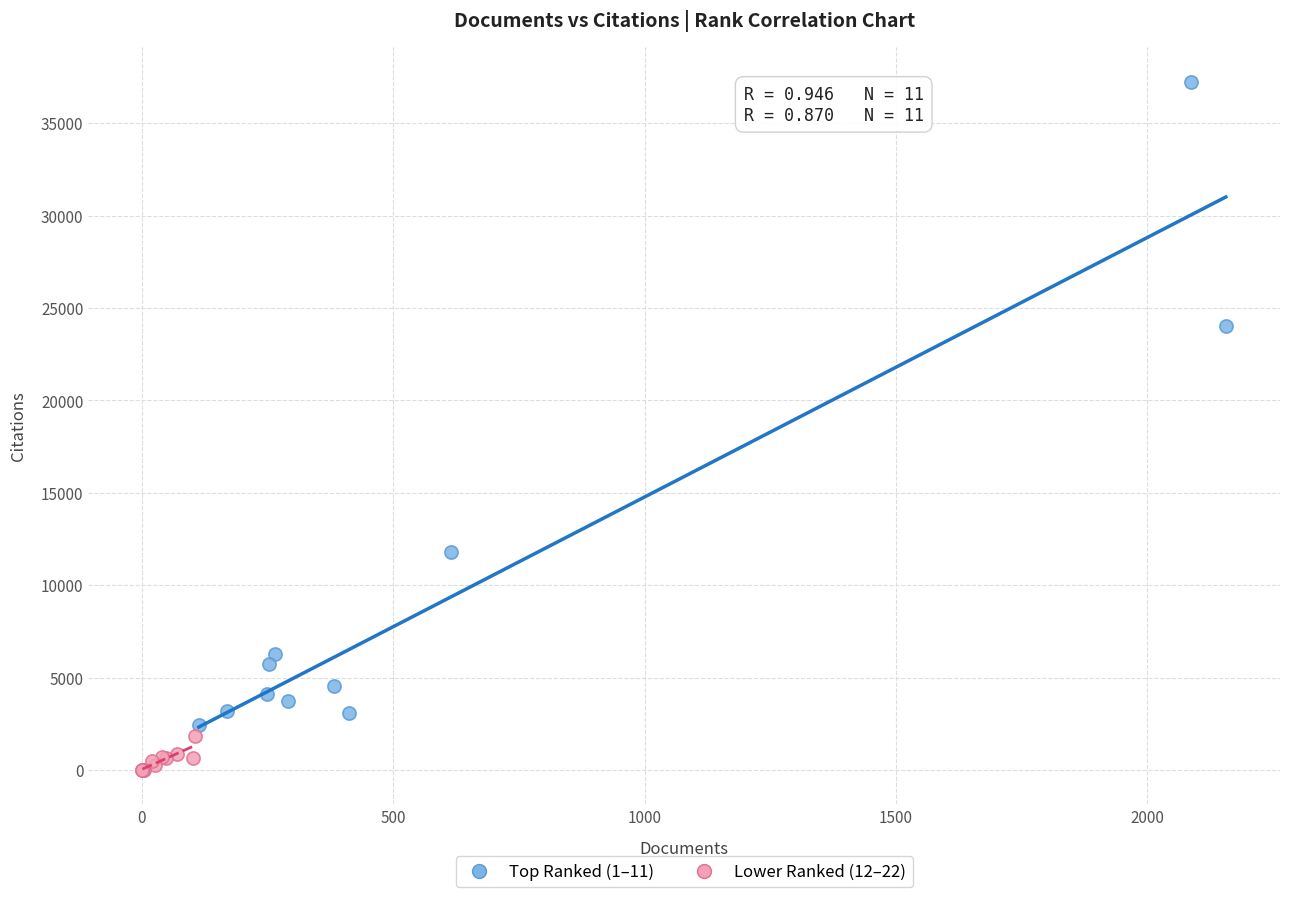

Which series contains the highest Y value?

Top Ranked (1–11)